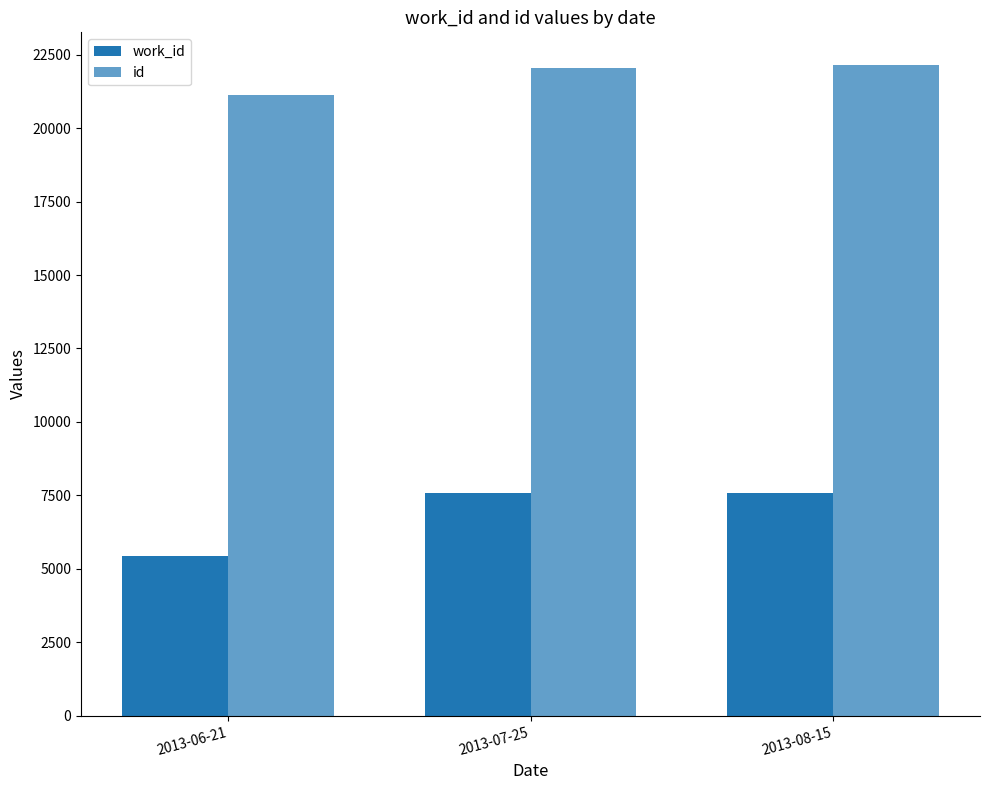

How many distinct data groups are displayed?

2